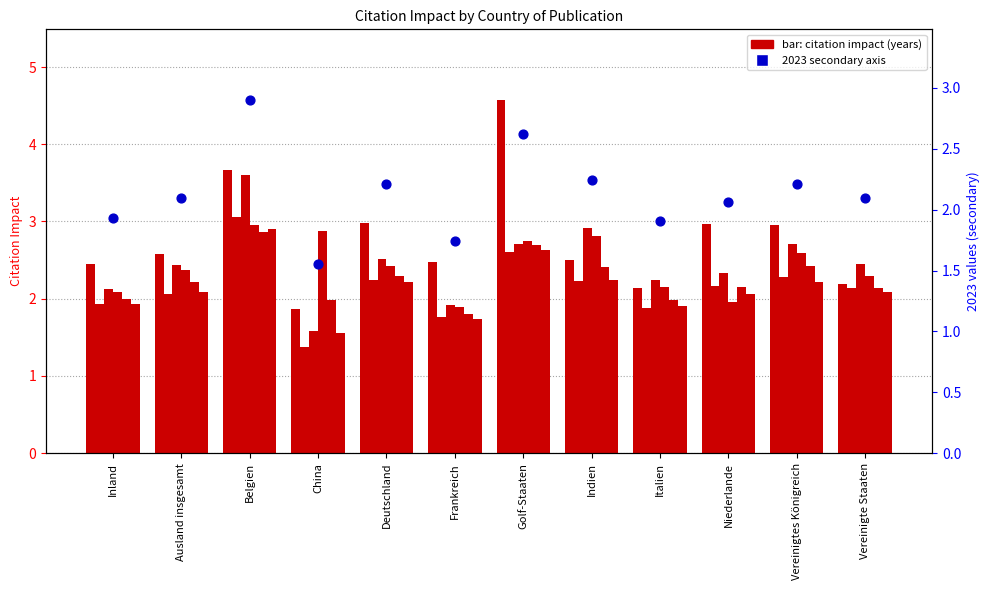

Which has a higher value, Italien or China?

Italien